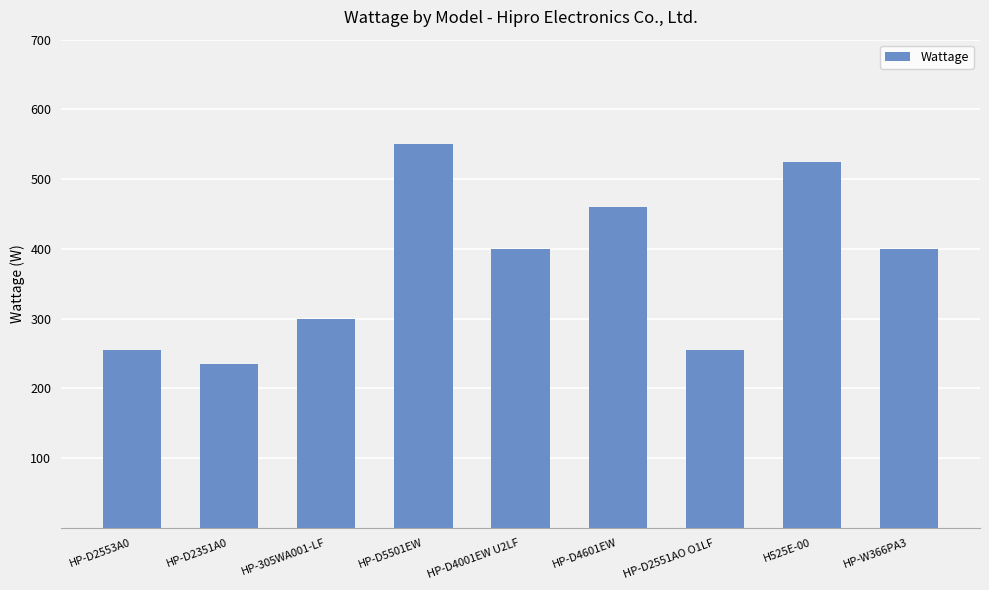

True or false: the data shows 255 at HP-D2551AO O1LF.

True